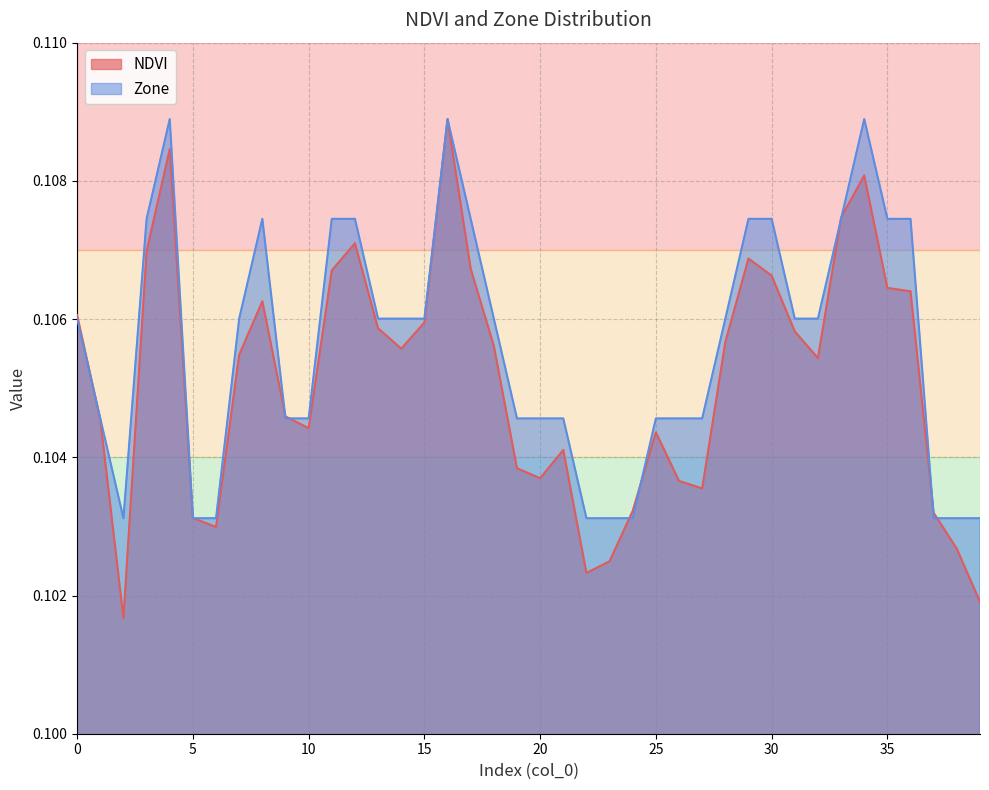

True or false: Zone has a value of 0.0 at 38.

False